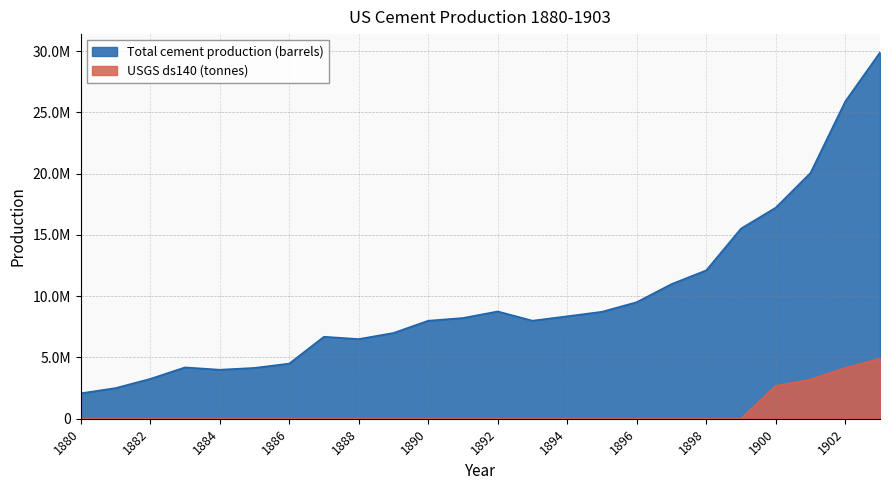

True or false: Total cement production (barrels) and USGS ds140 (tonnes) intersect in this chart.

False